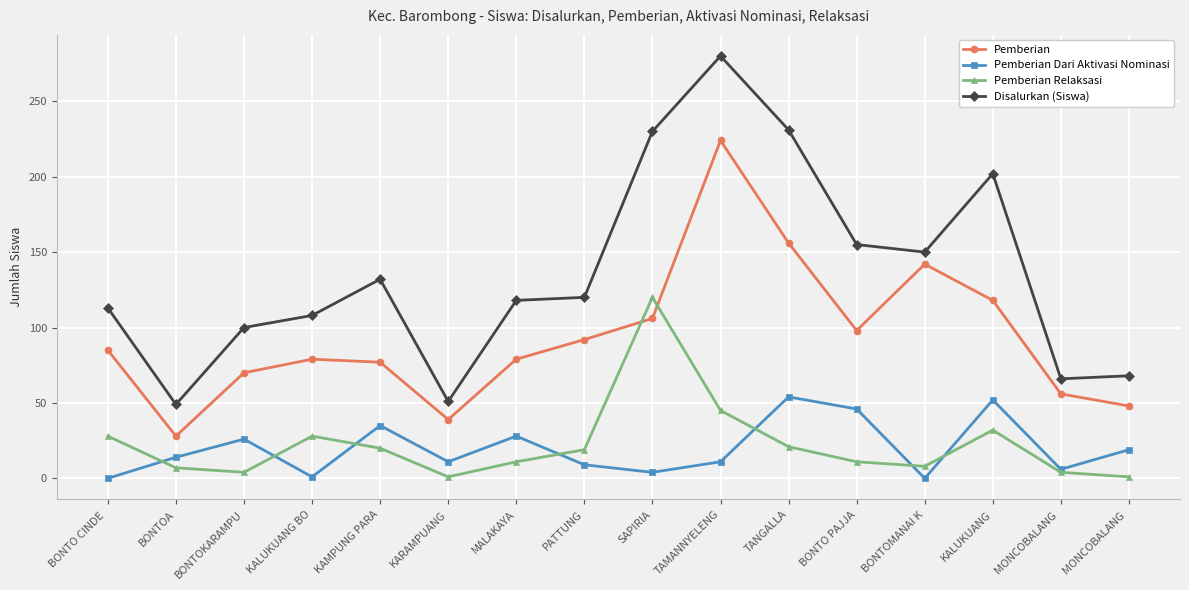

What is the sum of the Pemberian Relaksasi values at BONTO CINDE  and KALUKUANG BO?

56